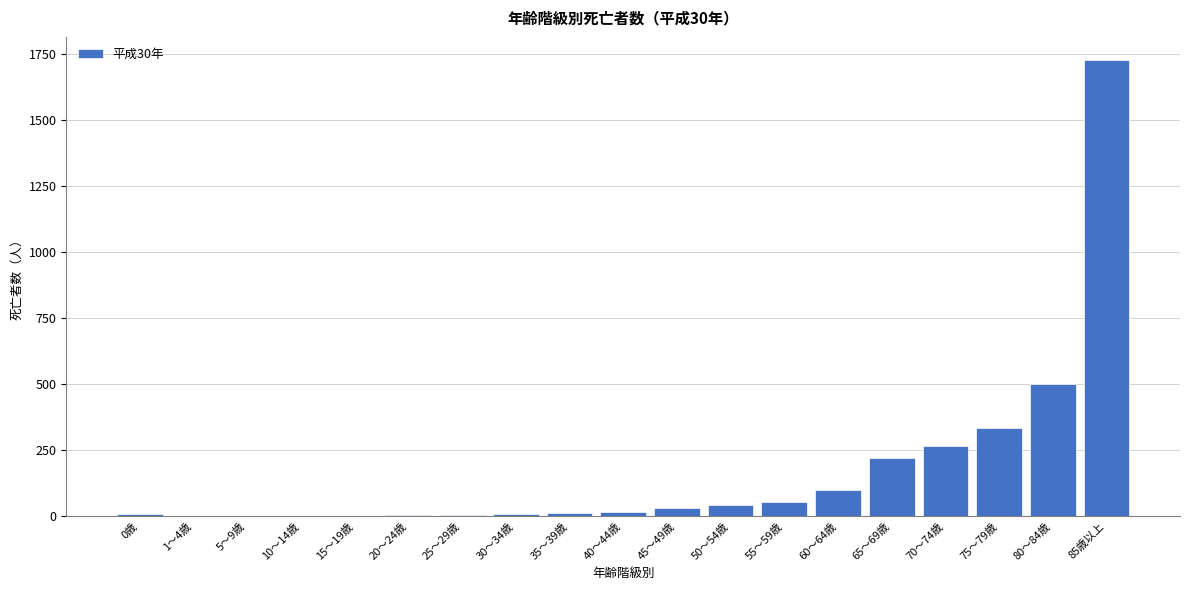

At which label is the value closest to 864?

80～84歳